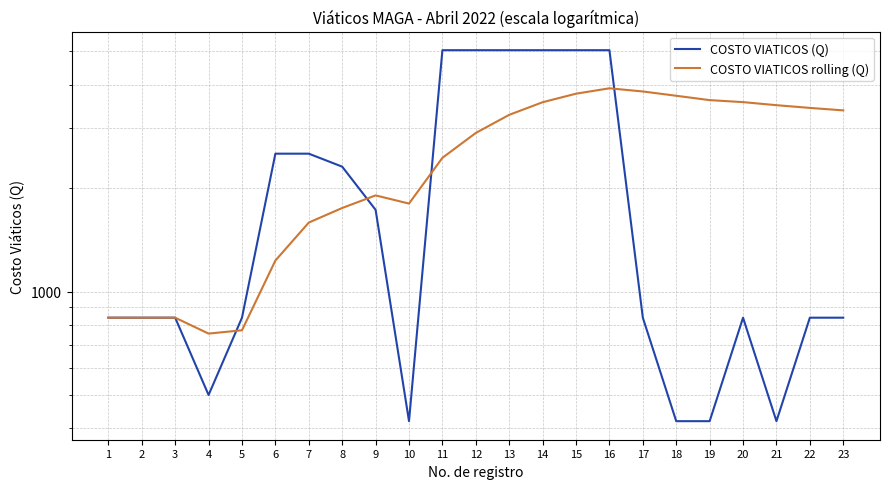

List the labels in order of COSTO VIATICOS (Q) value, largest first.

11, 12, 13, 14, 15, 16, 6, 7, 8, 9, 1, 2, 3, 5, 17, 20, 22, 23, 4, 10, 18, 19, 21